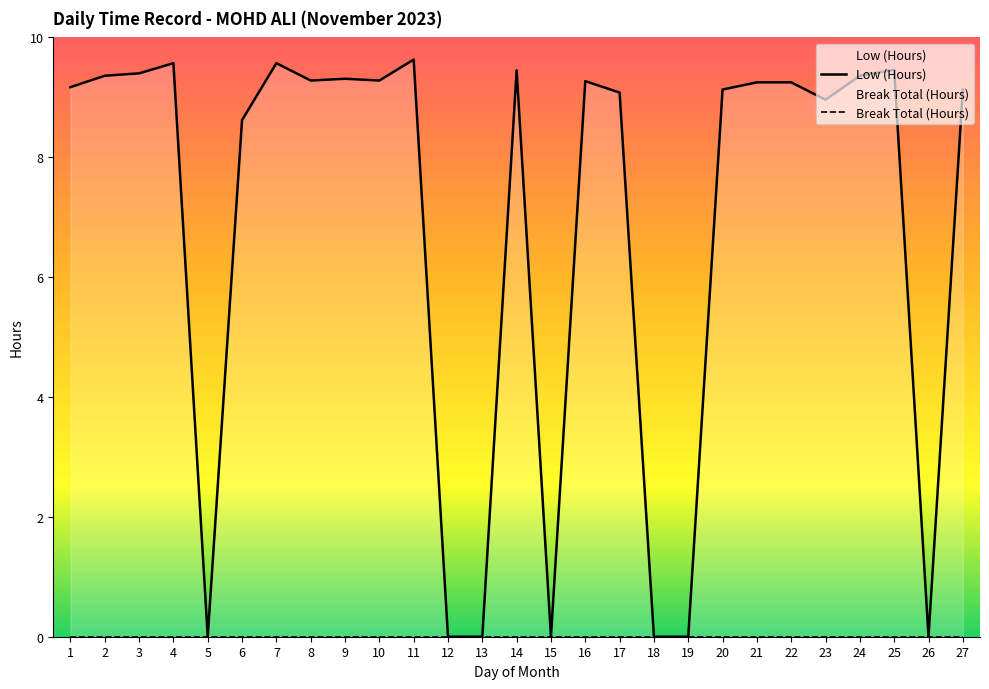

Where is Break Total (Hours) nearest to the value 0?

1